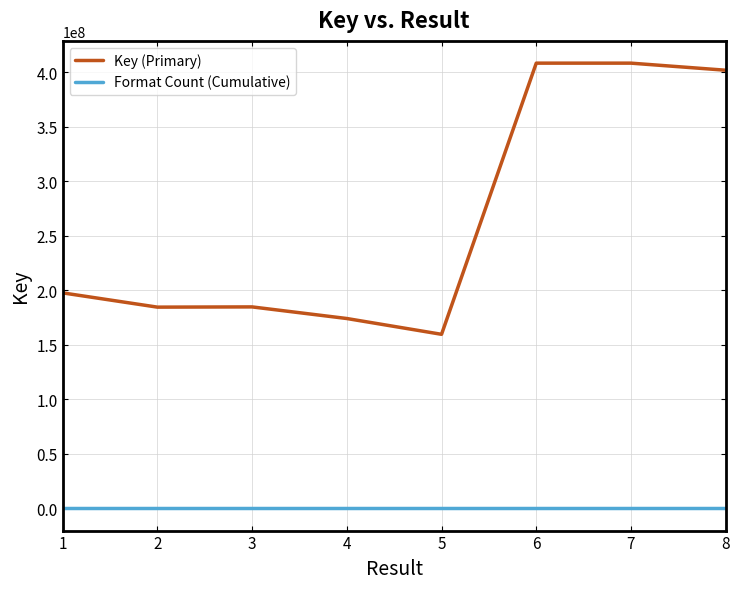

Between 5 and 6, which series saw the biggest shift?

Key (Primary)